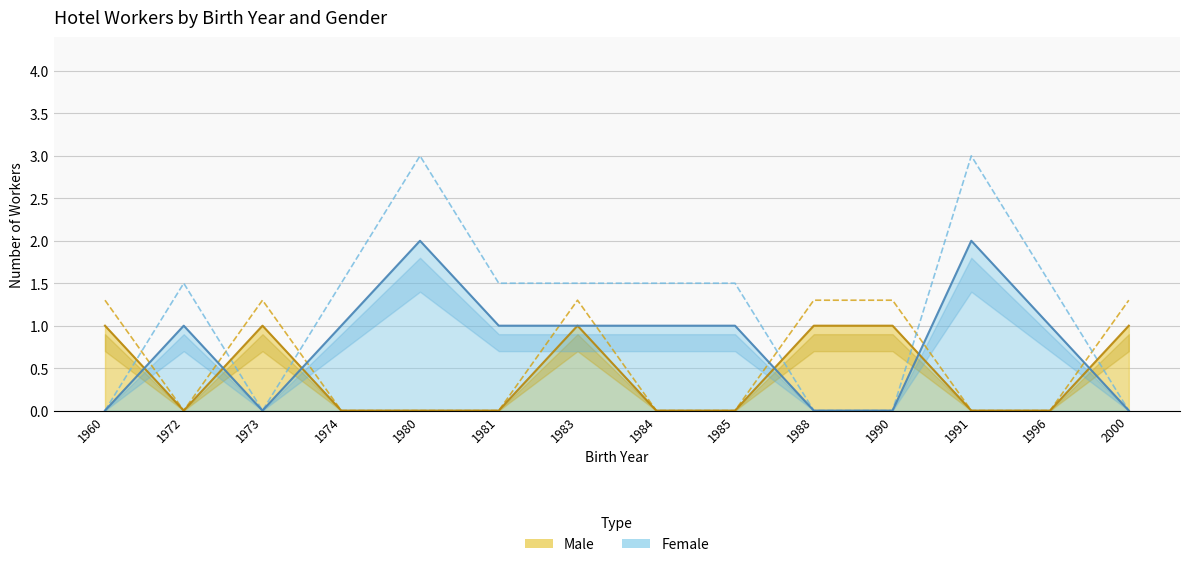

Reading right to left, transcribe all the data shown in this chart.

Male: 2000=1.3	1996=0.0	1991=0.0	1990=1.3	1988=1.3	1985=0.0	1984=0.0	1983=1.3	1981=0.0	1980=0.0	1974=0.0	1973=1.3	1972=0.0	1960=1.3
Female: 2000=0.0	1996=1.5	1991=3.0	1990=0.0	1988=0.0	1985=1.5	1984=1.5	1983=1.5	1981=1.5	1980=3.0	1974=1.5	1973=0.0	1972=1.5	1960=0.0